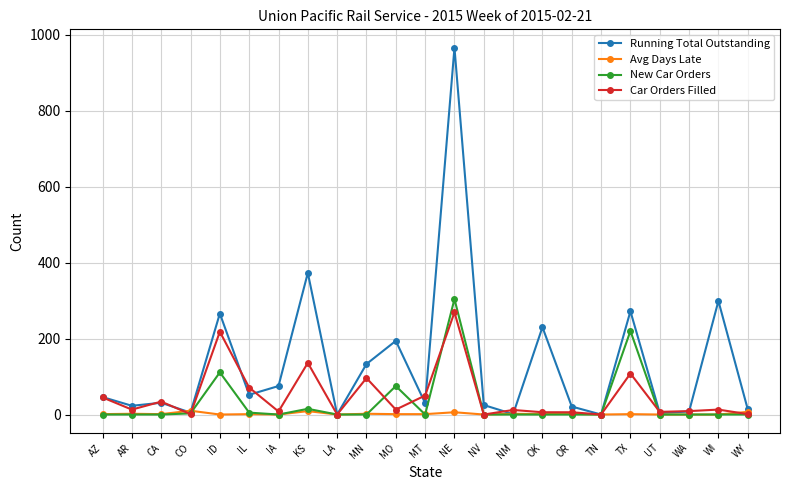

What value does the Car Orders Filled series have at IL, to the nearest 5?

70